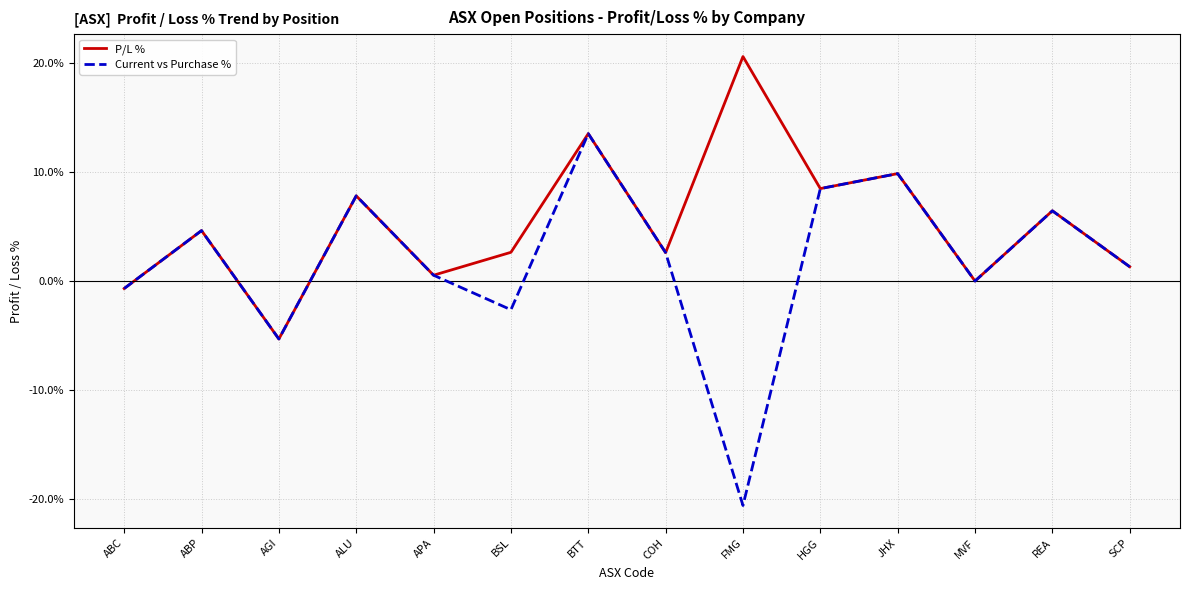

Where does the Current vs Purchase % series first go above 2?

ABP